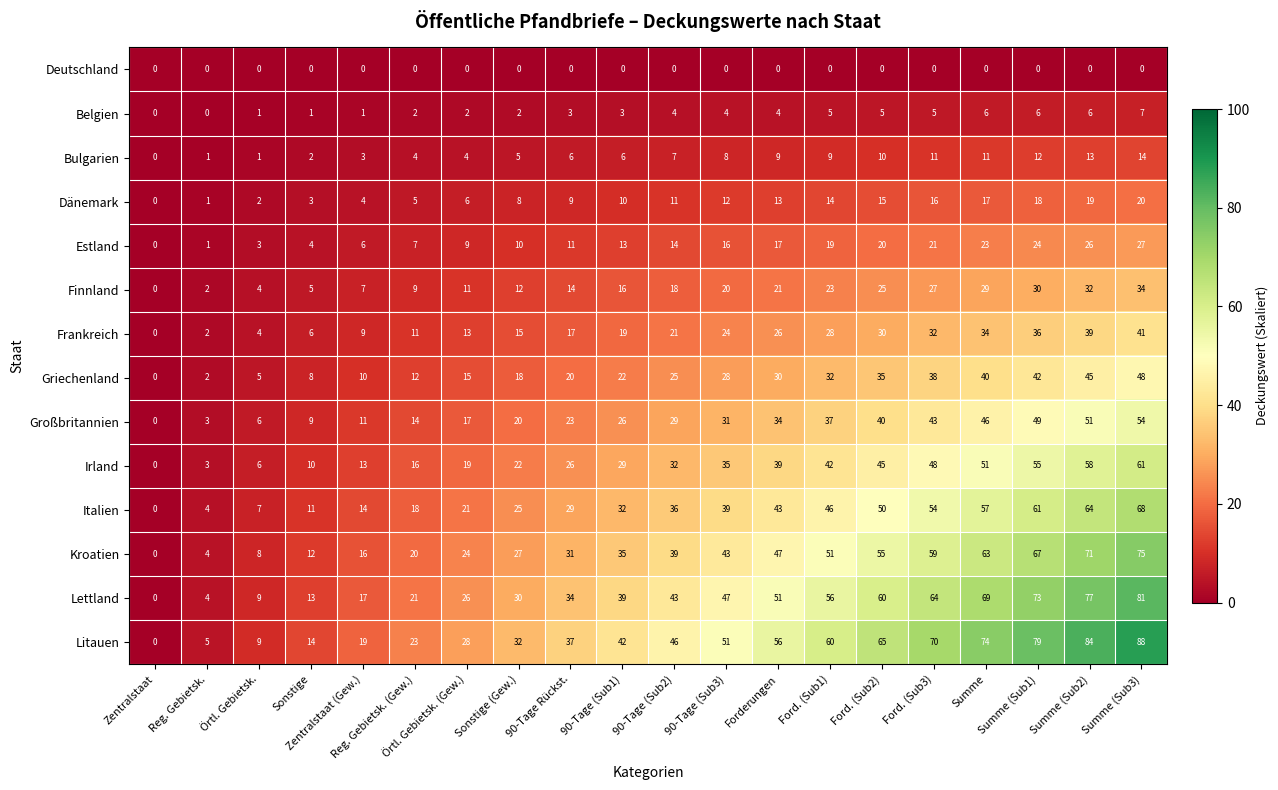

Where is Litauen nearest to the value 44?

90-Tage (Sub1)